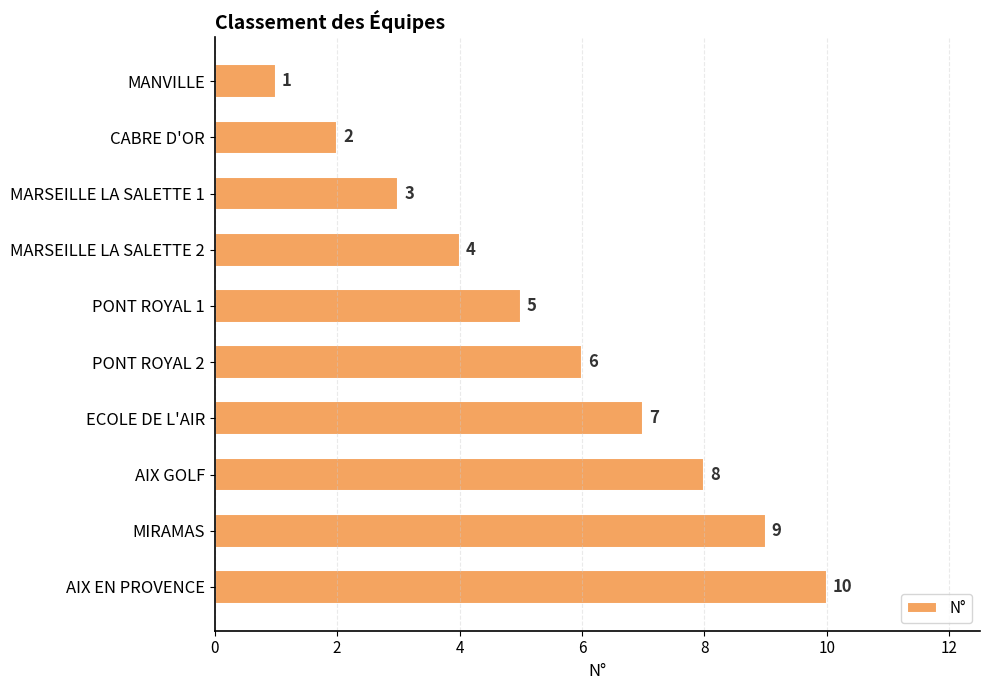

Does the chart contain any negative values?

No